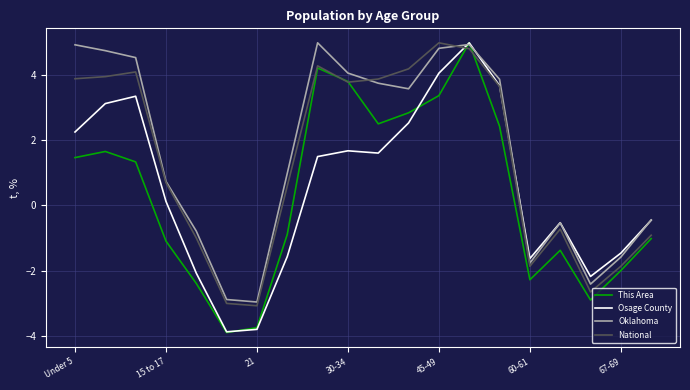

What is the minimum value shown in the chart?

-3.9